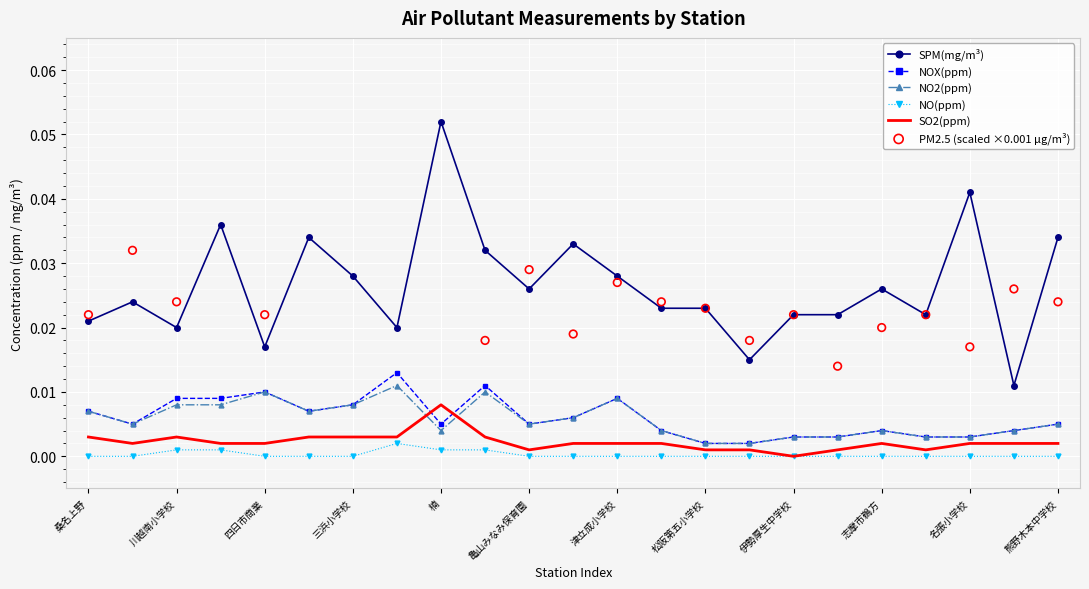

True or false: SPM(mg/m³) and SO2(ppm) intersect in this chart.

False